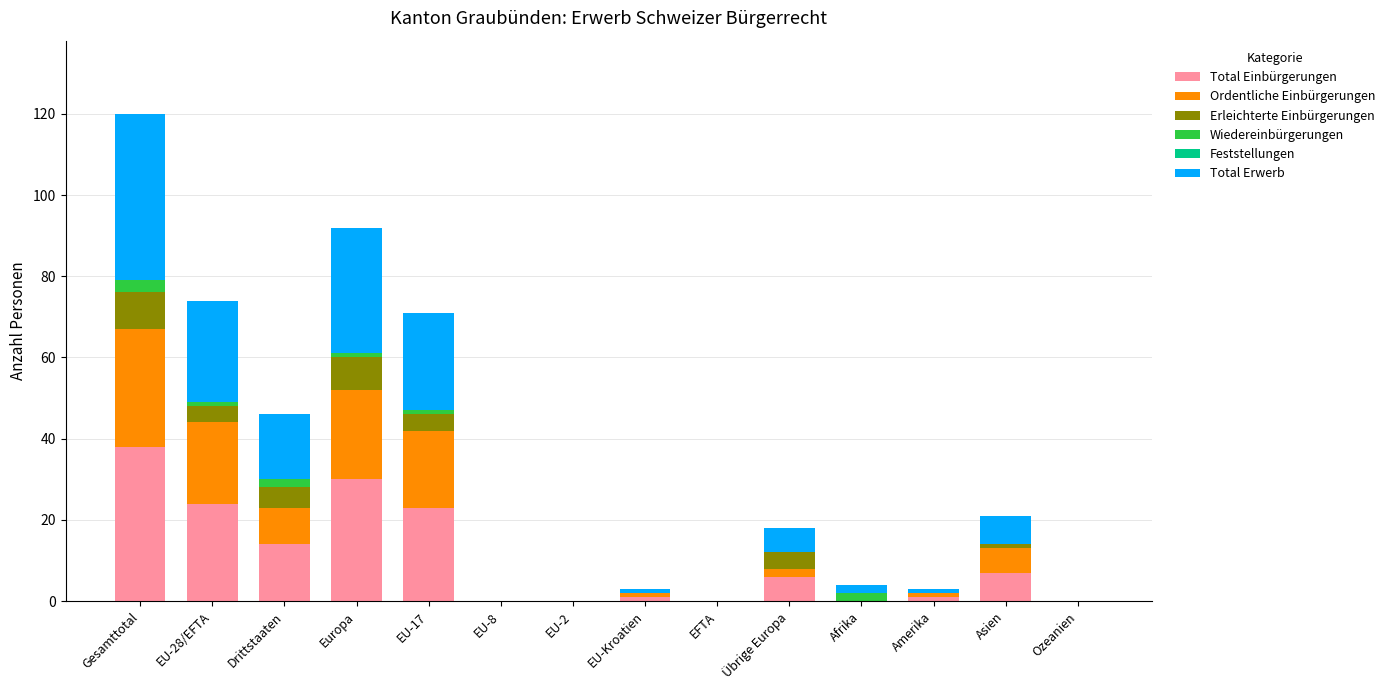

The Total Einbürgerungen series shows 30 at Europa. True or false?

True